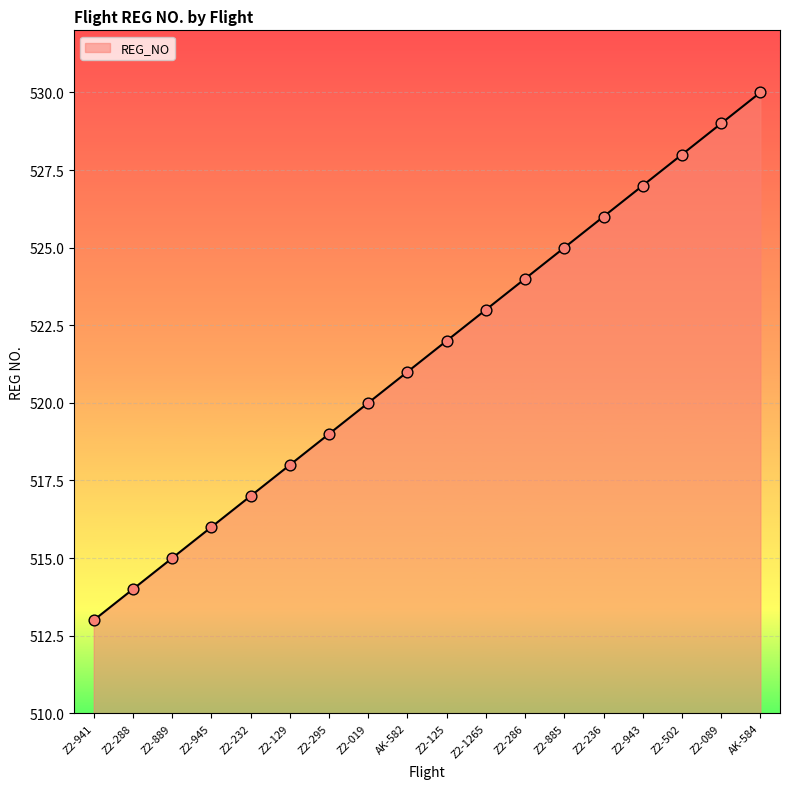

What is the ratio of the value at AK-584 to the value at Z2-286?

1.0